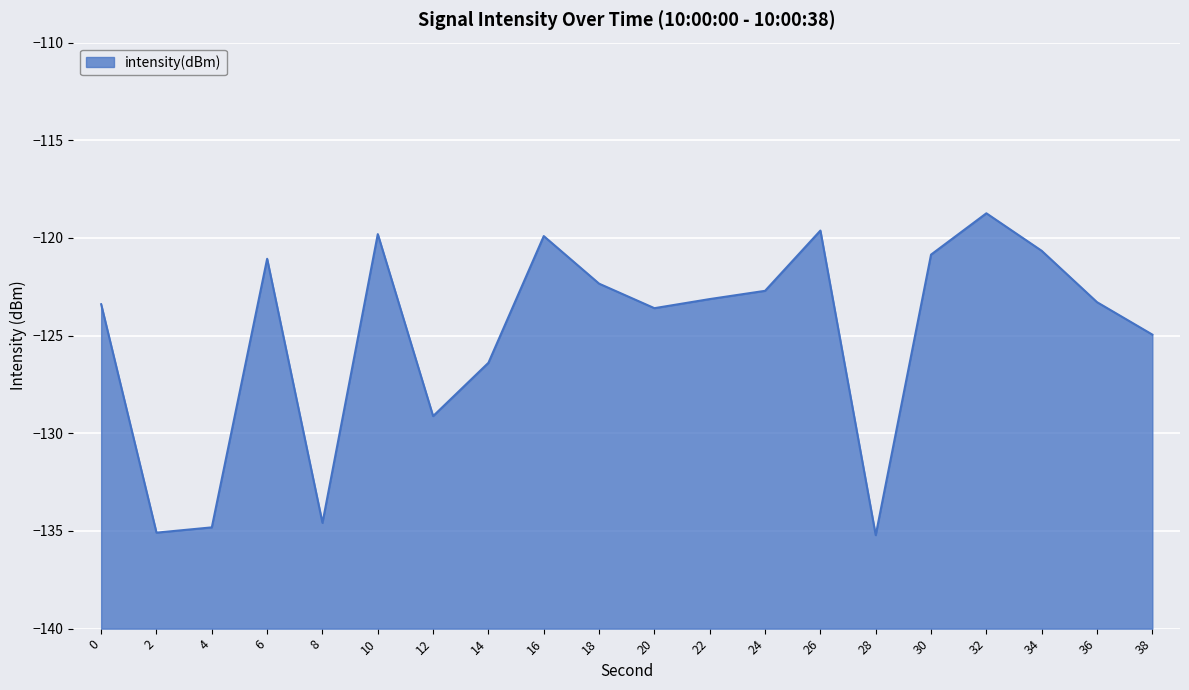

List the labels in order of value, smallest first.

28, 2, 4, 8, 12, 14, 38, 20, 0, 36, 22, 24, 18, 6, 30, 34, 16, 10, 26, 32